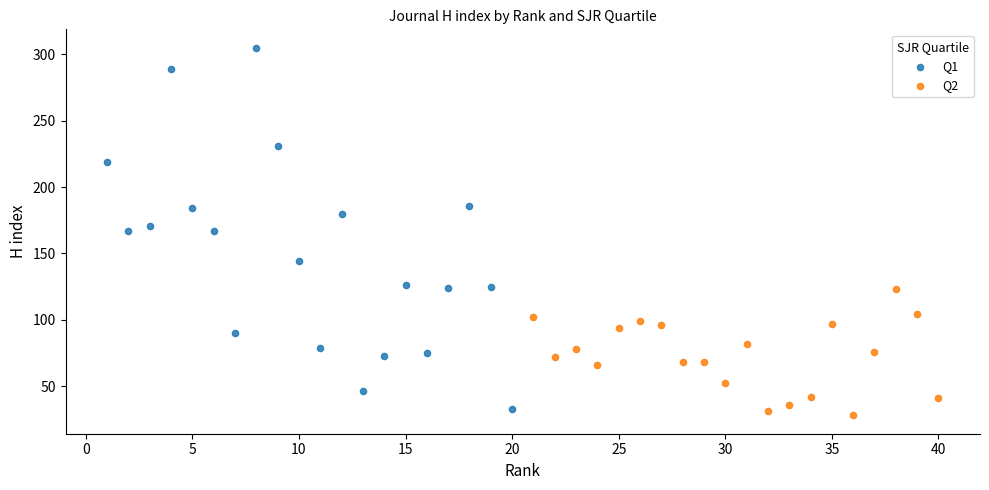

Which series has the largest Y range (max minus min)?

Q1